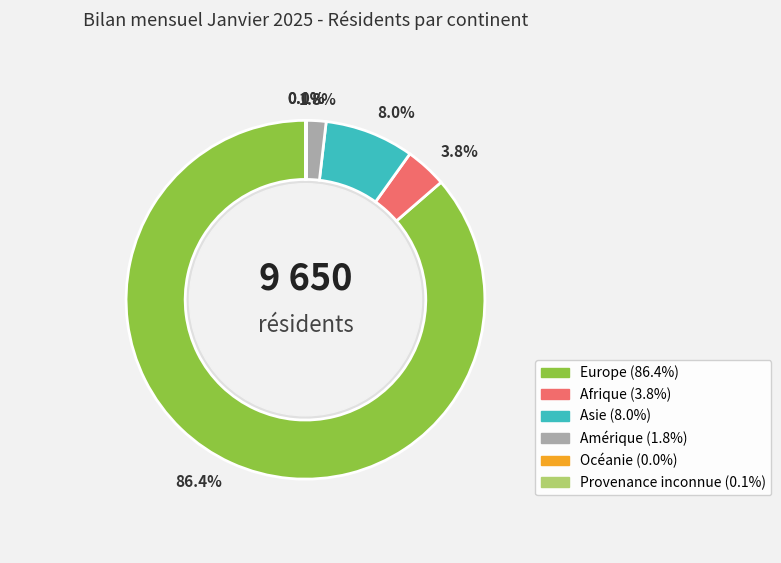

Which slice is the largest?

Europe